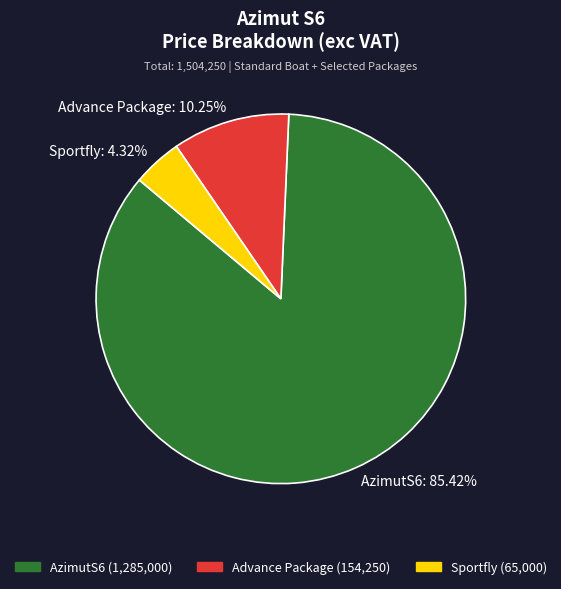

How much of the chart is everything except Sportfly?

95.7%